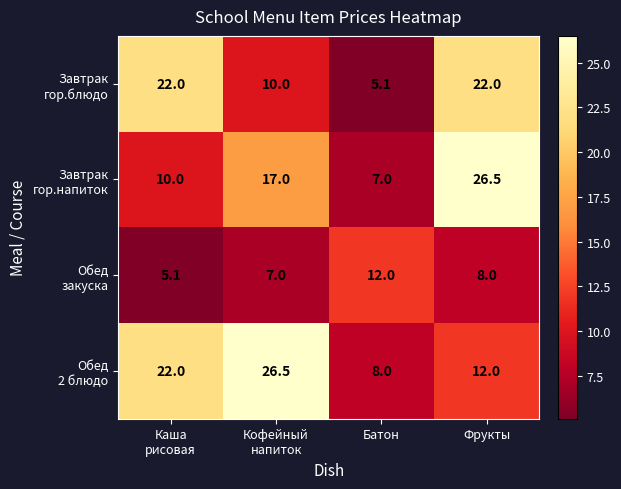

What is the minimum value shown in the chart?

5.1